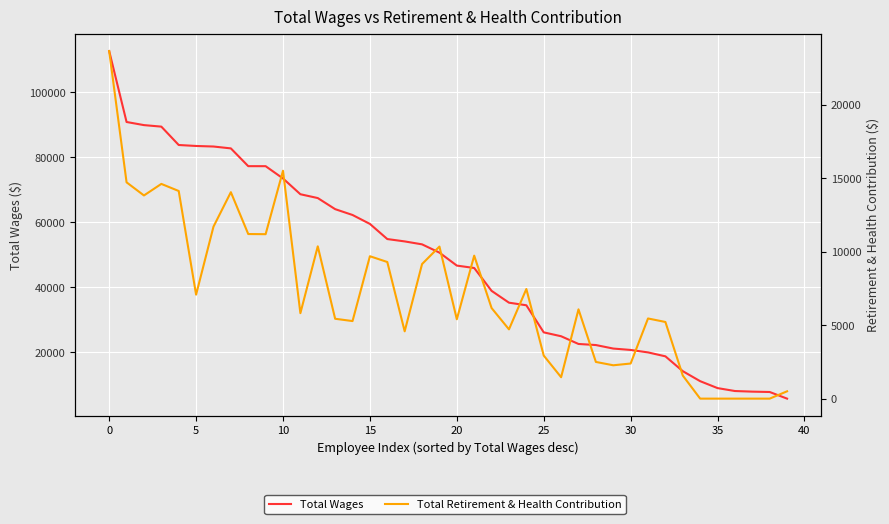

What is the label of the 26th point from the right?

14